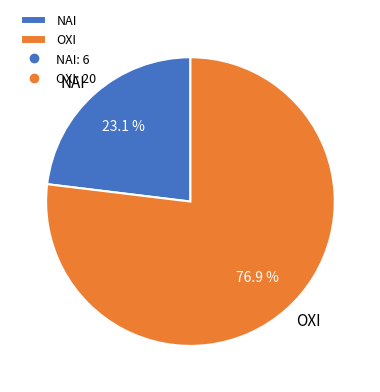

Between ΝΑΙ and ΟΧΙ, which is larger?

ΟΧΙ